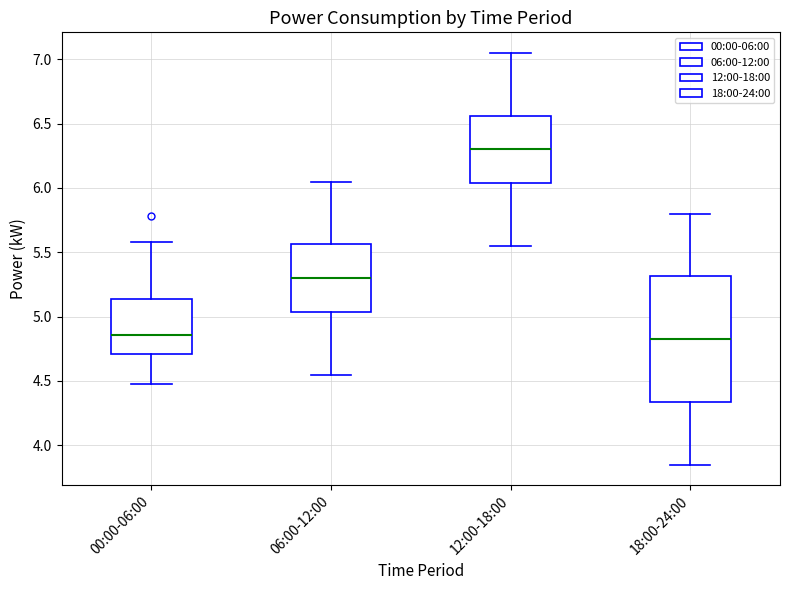

Which box is the tallest, from its lower edge to its upper edge?

18:00-24:00